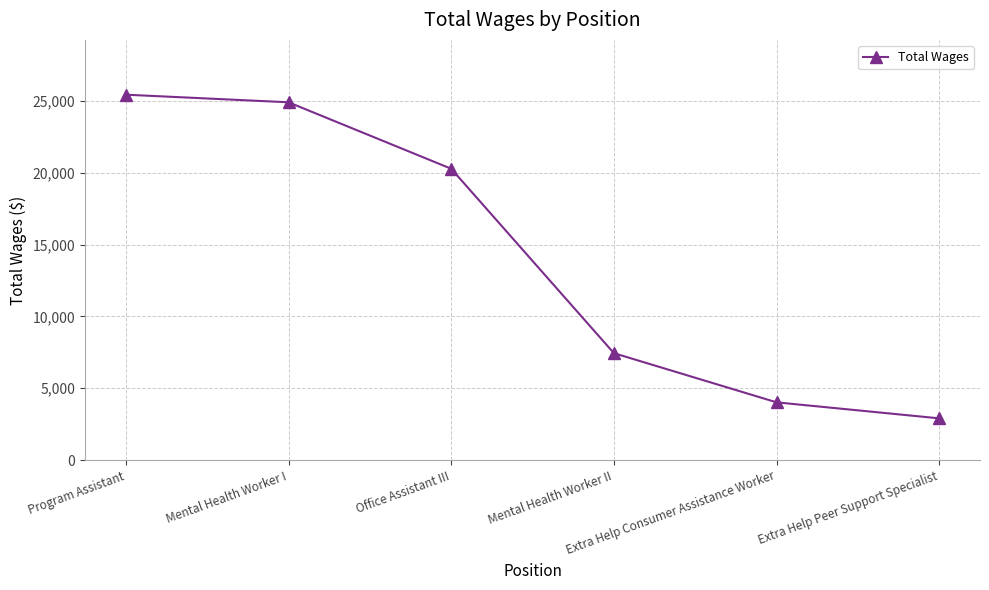

What position from the right is Mental Health Worker I?

5